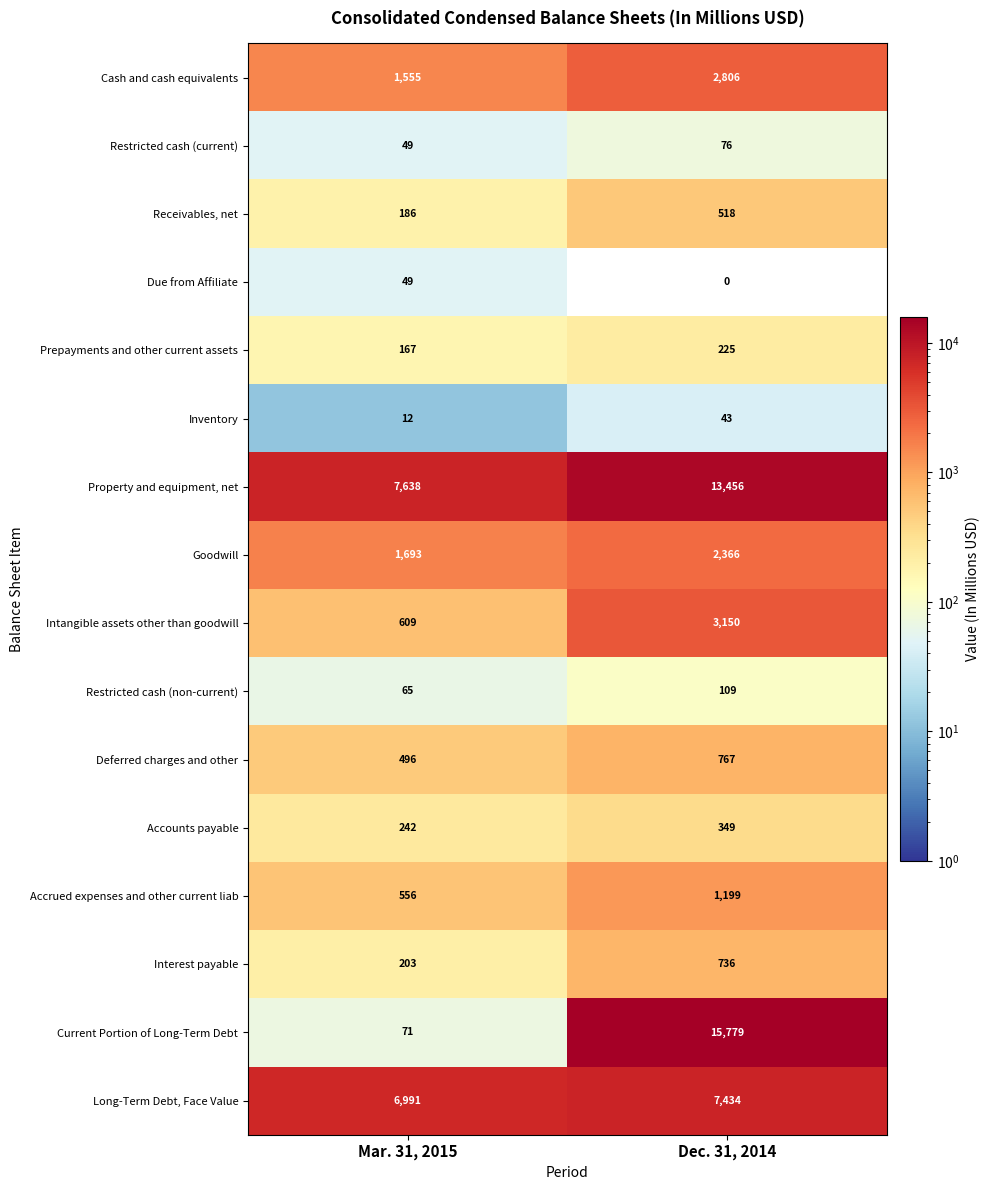

At how many categories does at least one series exceed 5817?

2